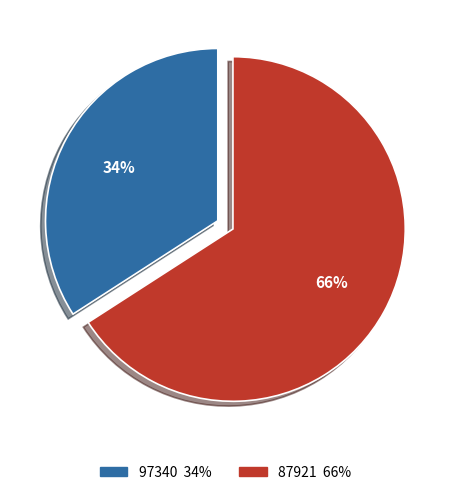

Do 87921 and 97340 together represent more than half of the pie?

Yes